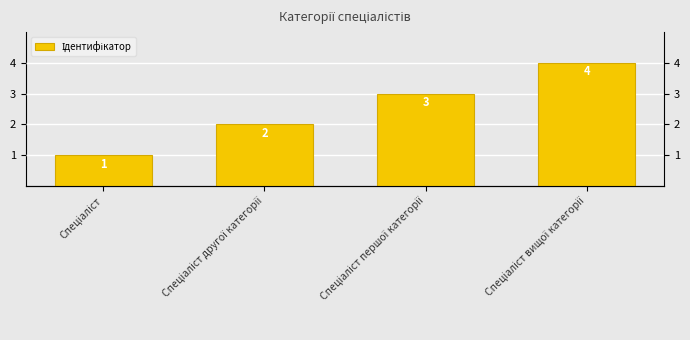

Between Спеціаліст and Спеціаліст другої категорії, which is larger?

Спеціаліст другої категорії